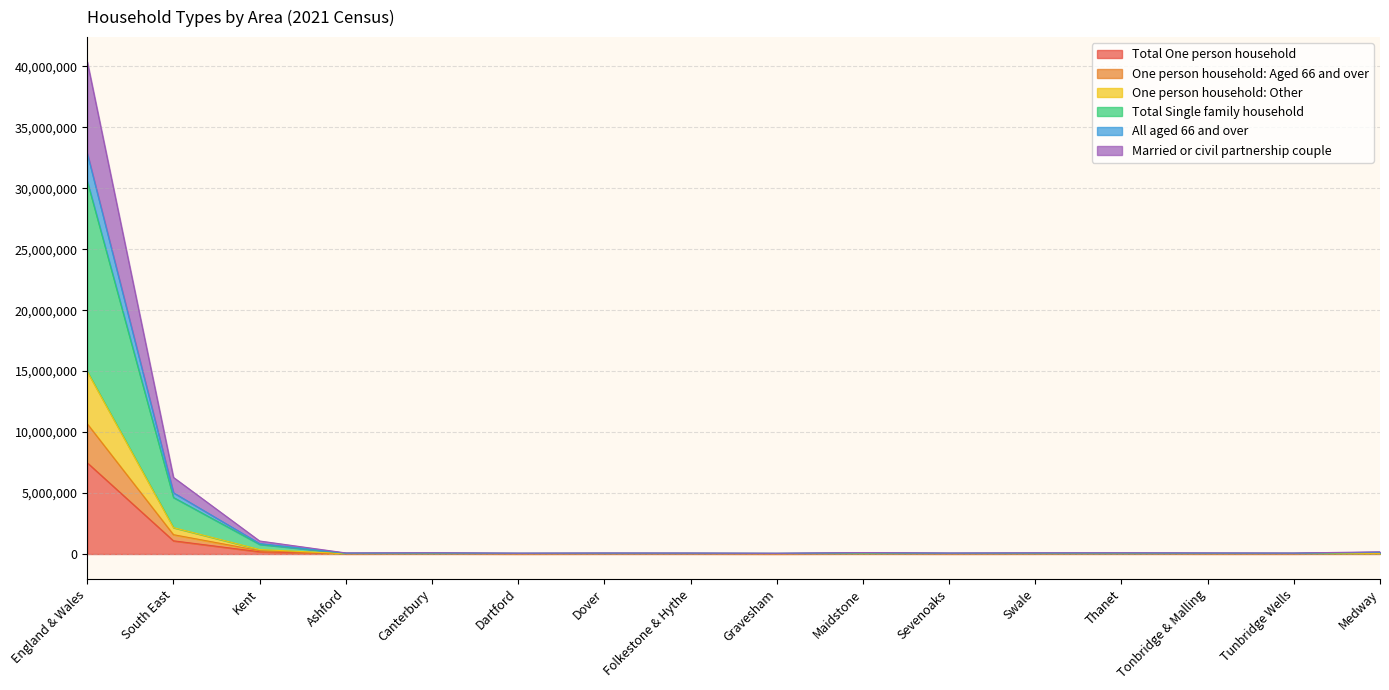

What is the label of the 4th point from the left?

Ashford